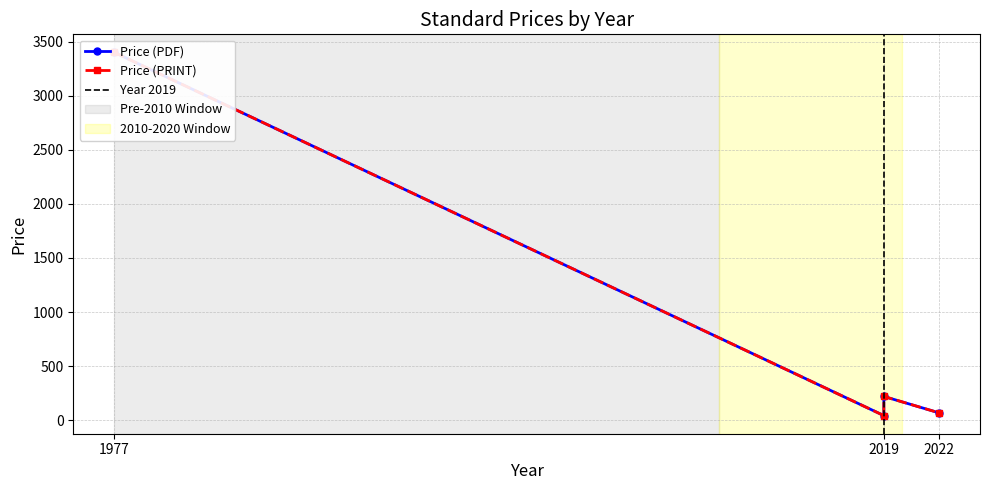

What are all the series names shown in the legend?

Price (PDF), Price (PRINT)